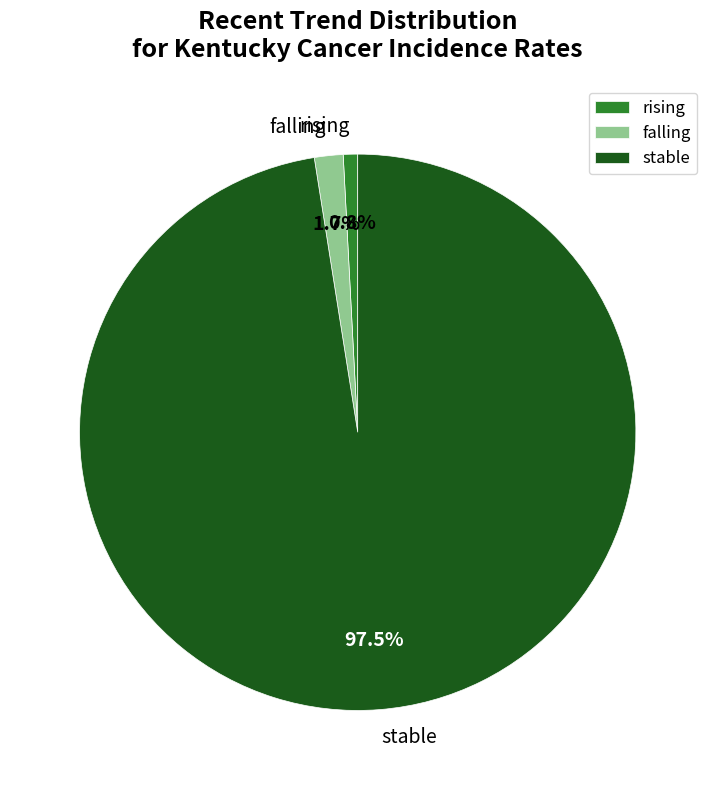

To the nearest percent, what is the difference between the largest and smallest slice percentages?

97%